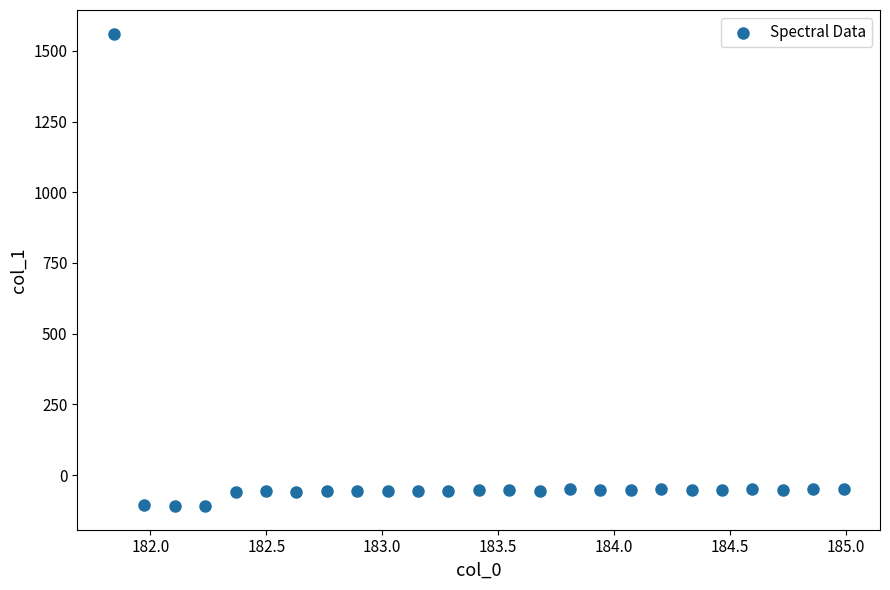

What is the range of Y values (max minus min)?

1670.3